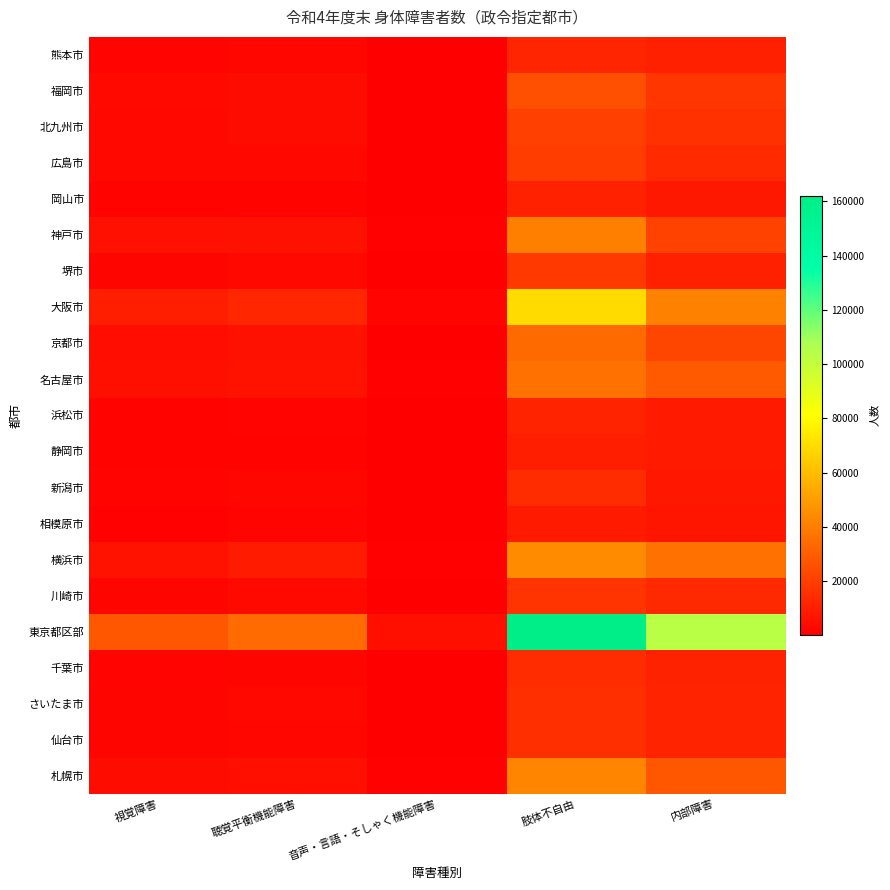

What is the difference between the highest and lowest values at 肢体不自由?

153167